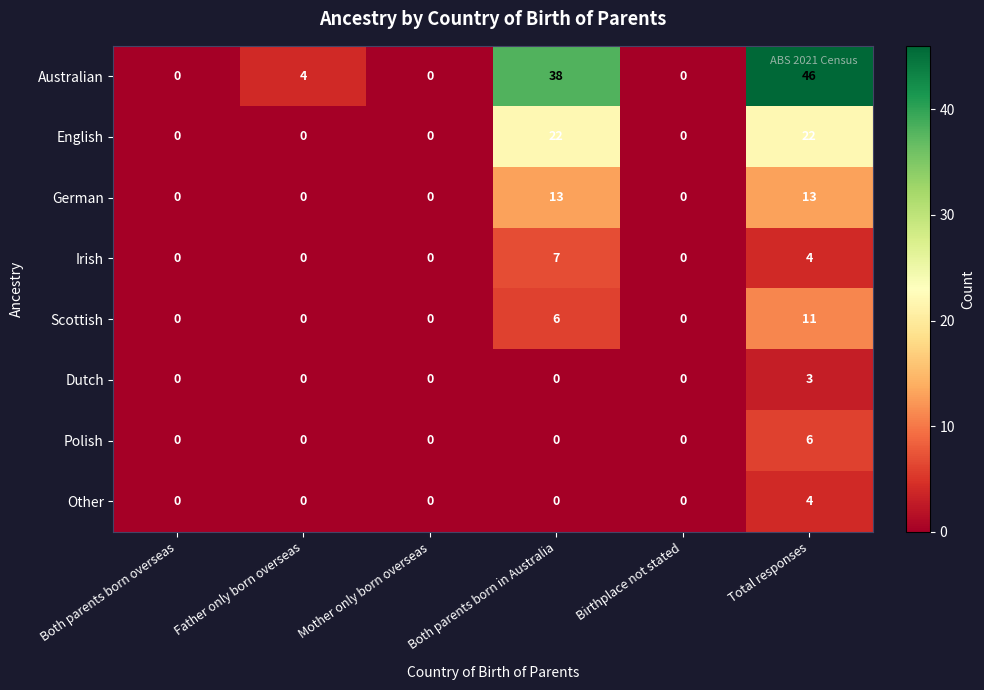

True or false: German has a value of 0 at Mother only born overseas.

True